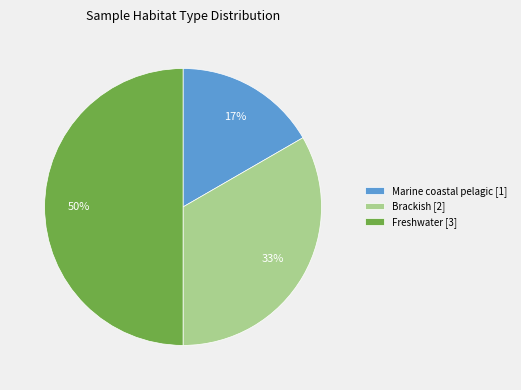

Does Marine coastal pelagic [1] represent more than half of the total?

No